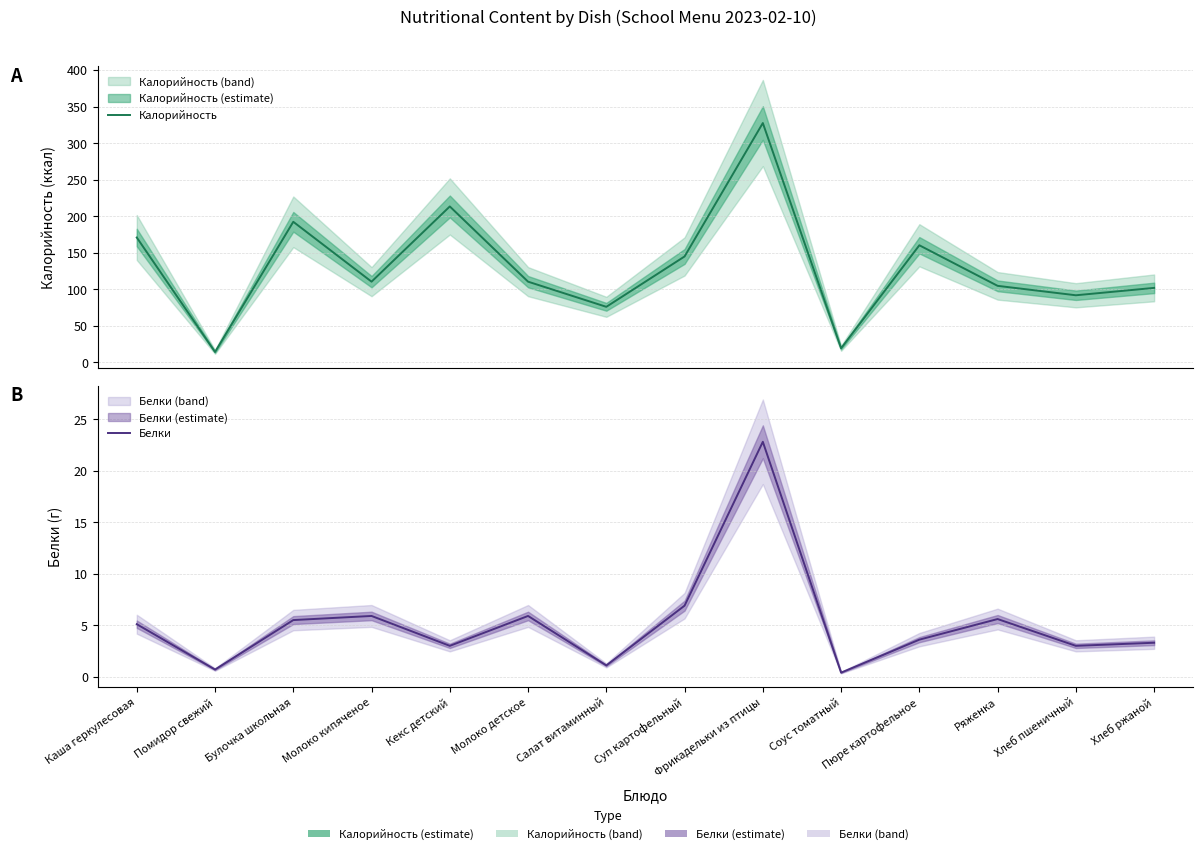

How many lines are shown in the chart?

2